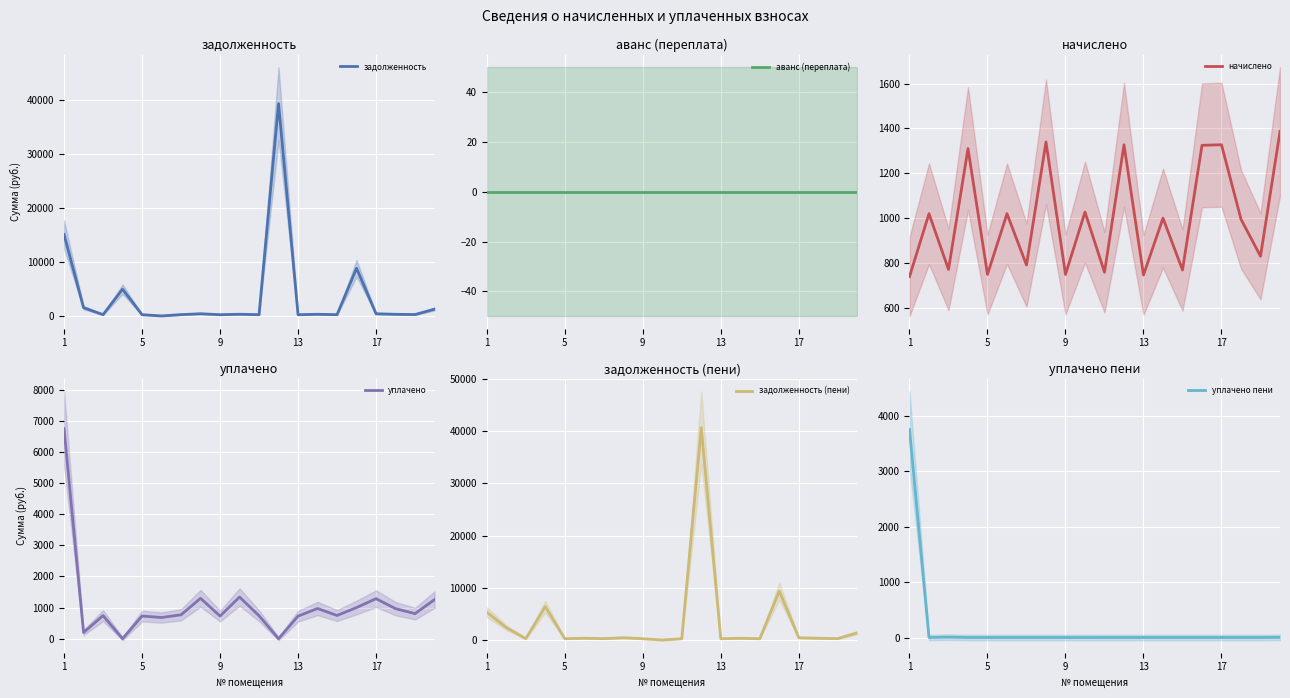

What is the minimum value for начислено?

741.1